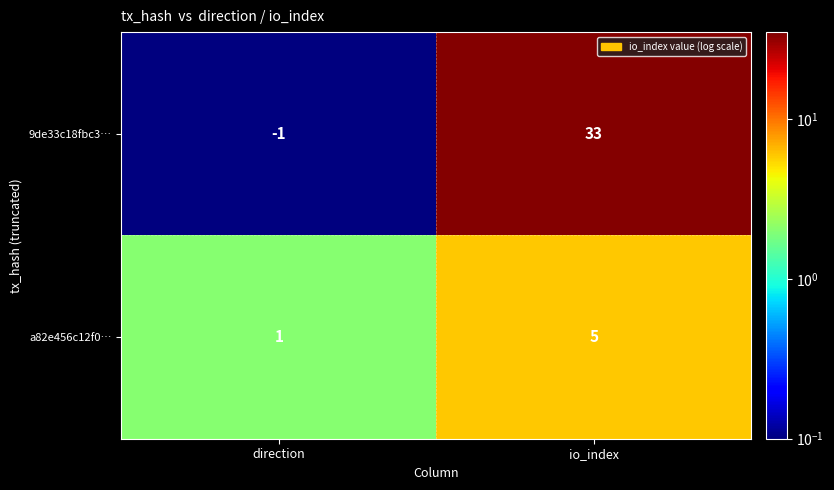

At which label is 9de33c18fbc3… closest to 16?

direction